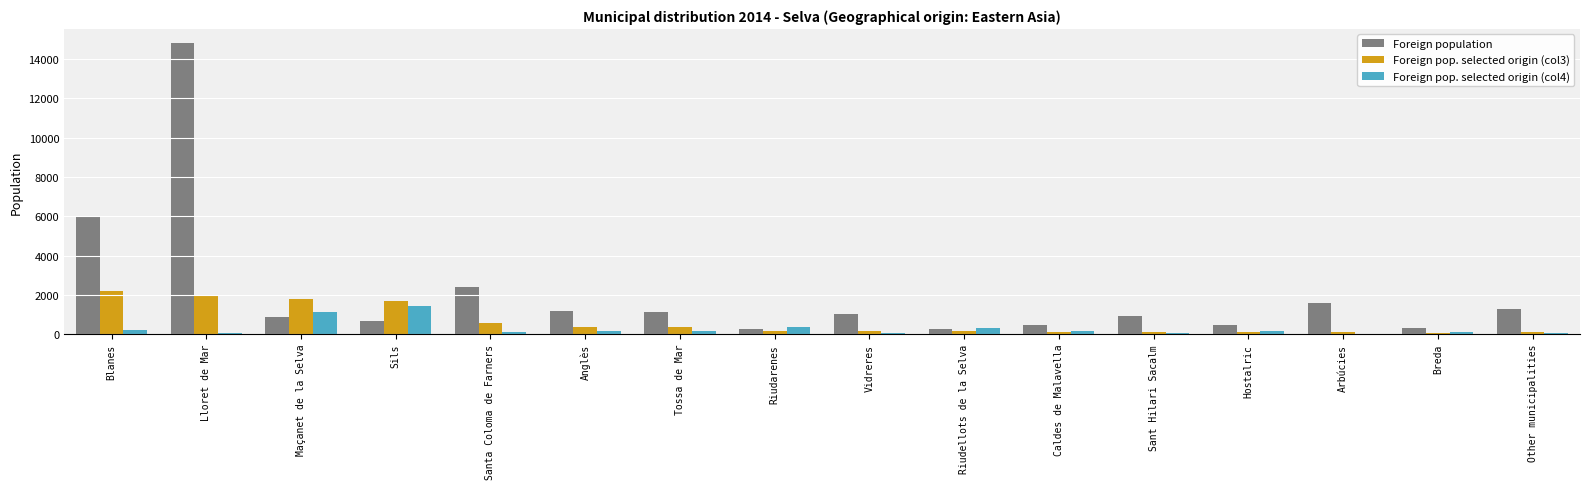

What is the sum of all Foreign population values?

33525